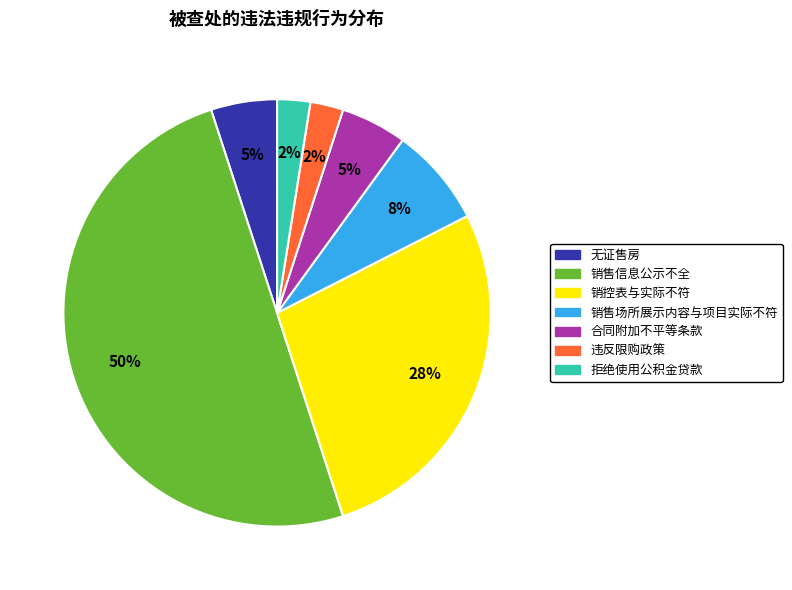

Which has a higher value, 拒绝使用公积金贷款 or 销控表与实际不符?

销控表与实际不符